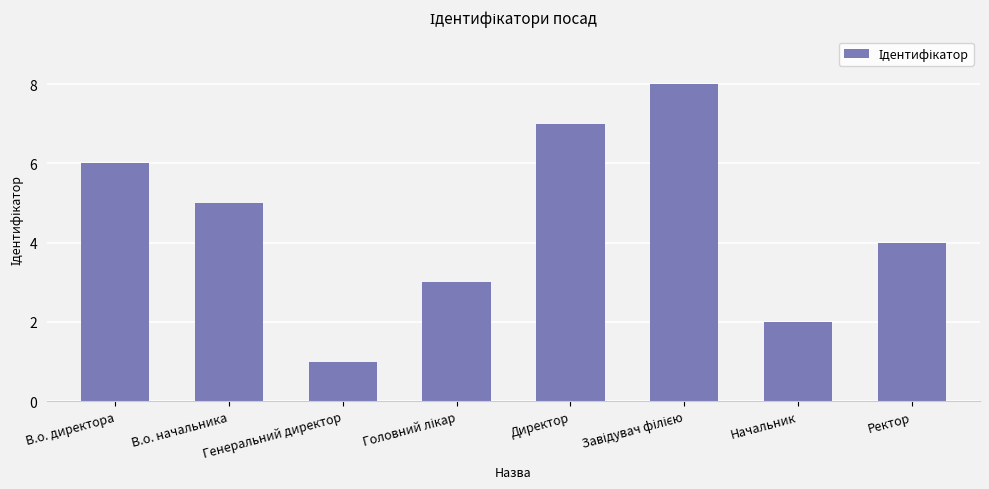

Is it true that the value at В.о. директора is 9?

False